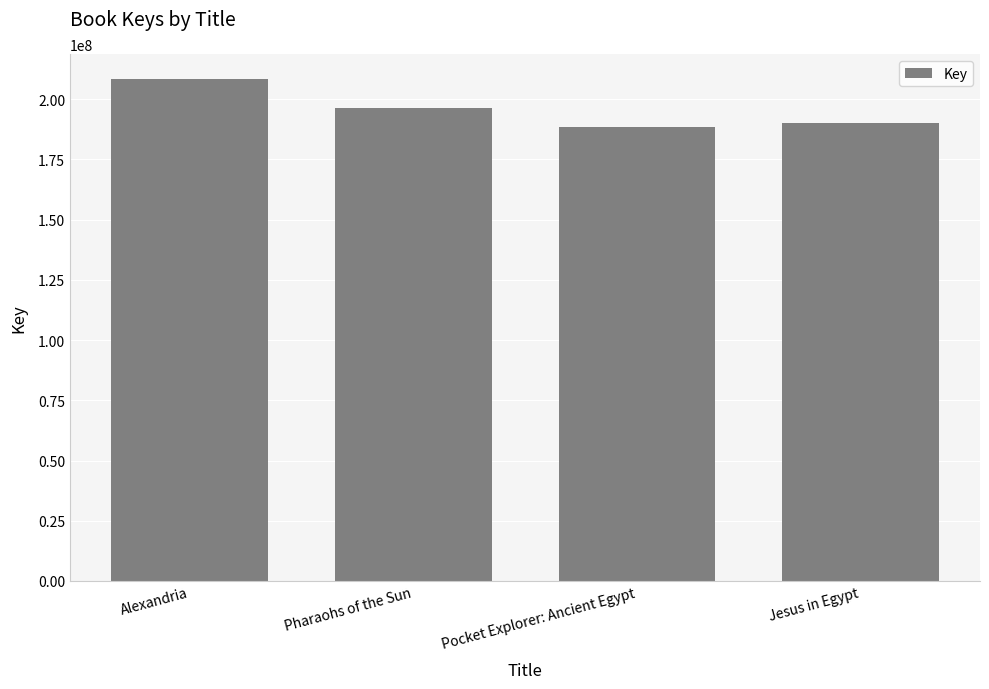

What is the difference between the values at Pharaohs of the Sun and Alexandria?

12134279